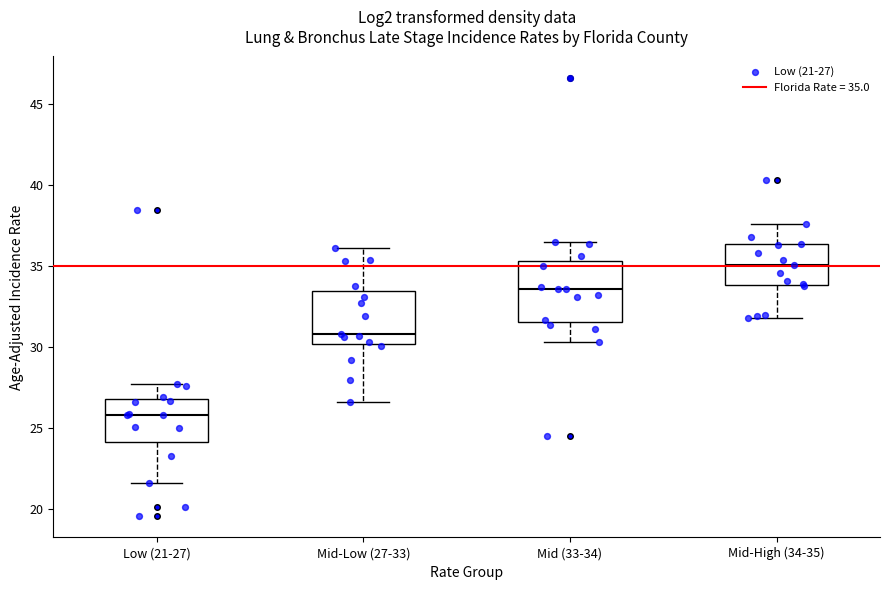

Reading left to right, read every box against the y-axis: the position of its median line, the range the box covers, and the ends of its whiskers. The values are not printed on the chart, so give them approximately, as read against the axis.

Low (21-27): median 26.0, box 24.0 to 27.0, whiskers 21.5 to 27.5
Mid-Low (27-33): median 31.0, box 30.0 to 33.5, whiskers 26.5 to 36.0
Mid (33-34): median 33.5, box 31.5 to 35.5, whiskers 30.5 to 36.5
Mid-High (34-35): median 35.0, box 34.0 to 36.5, whiskers 32.0 to 37.5